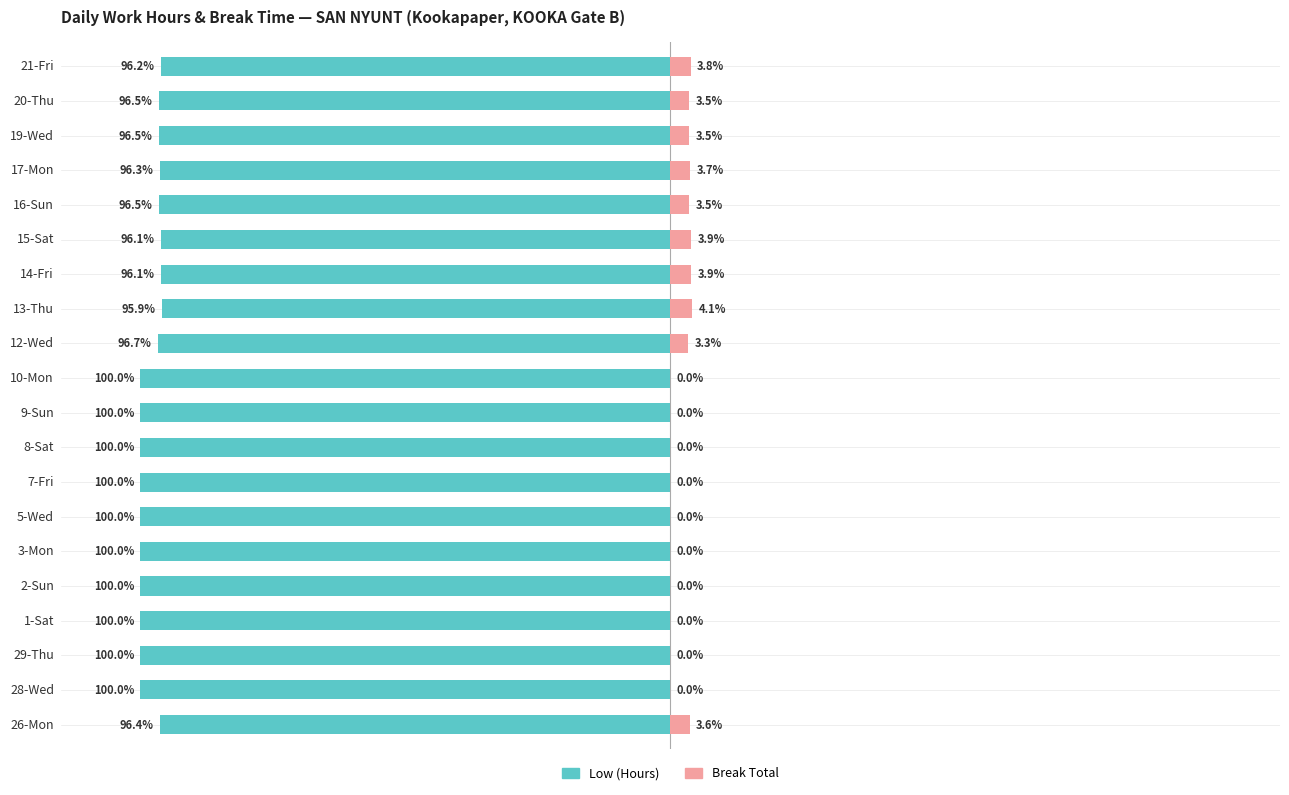

What is the difference between the highest and lowest values at 9-Sun?

100.0